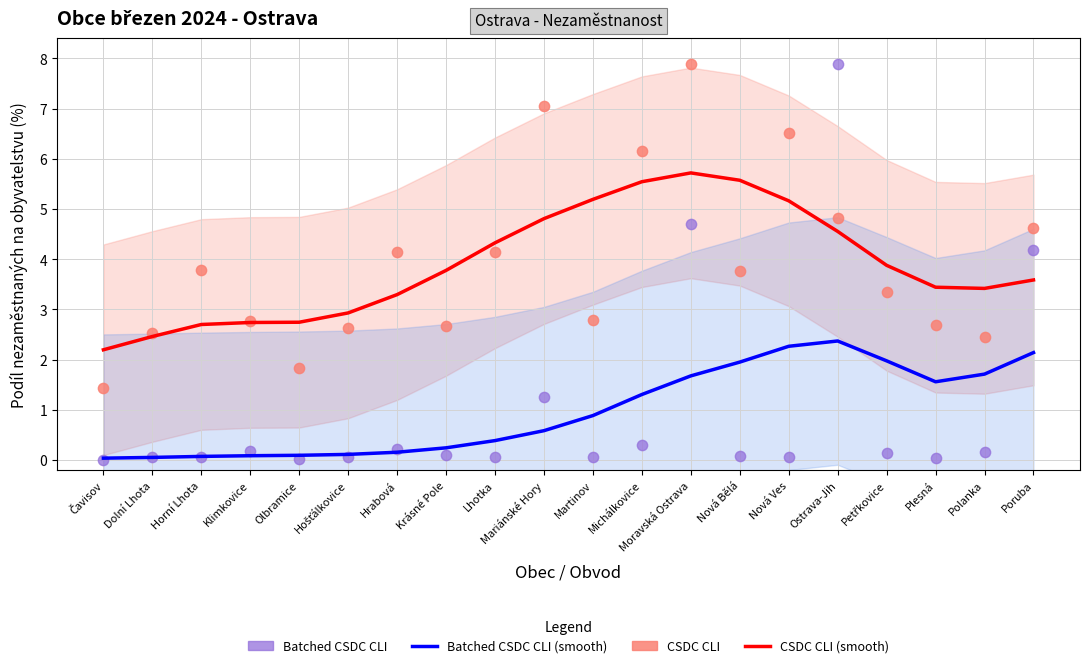

Which series reaches the maximum Y coordinate?

CSDC CLI